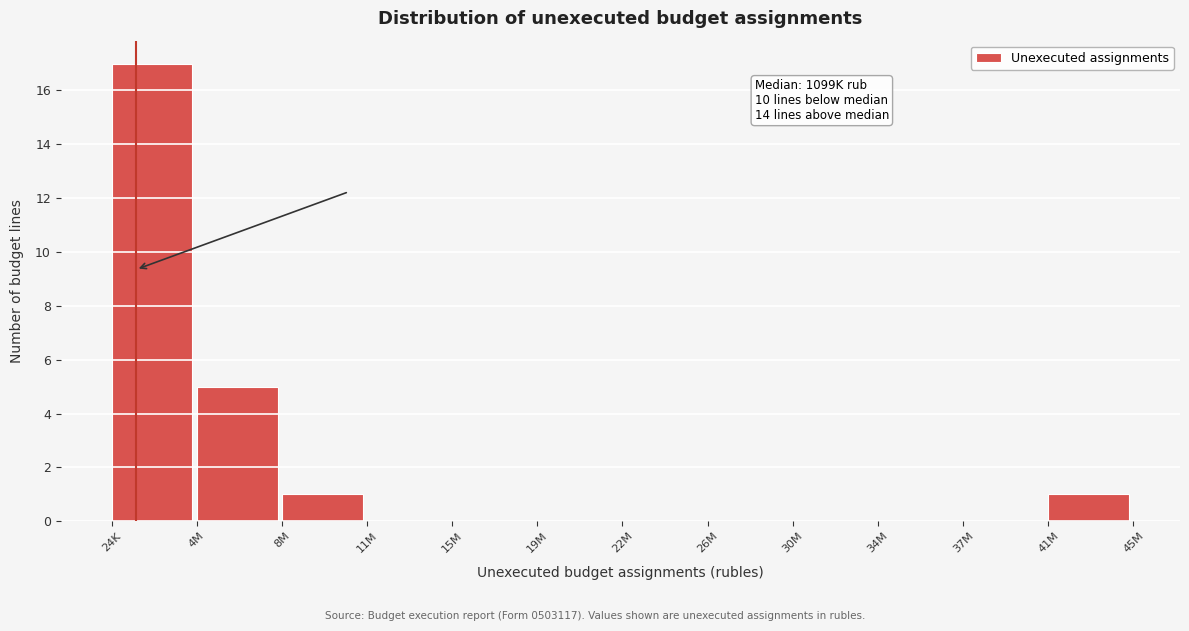

Reading left to right, what are all the values shown in this chart?

24K=17	4M=5	8M=1	11M=0	15M=0	19M=0	22M=0	26M=0	30M=0	34M=0	37M=0	41M=1